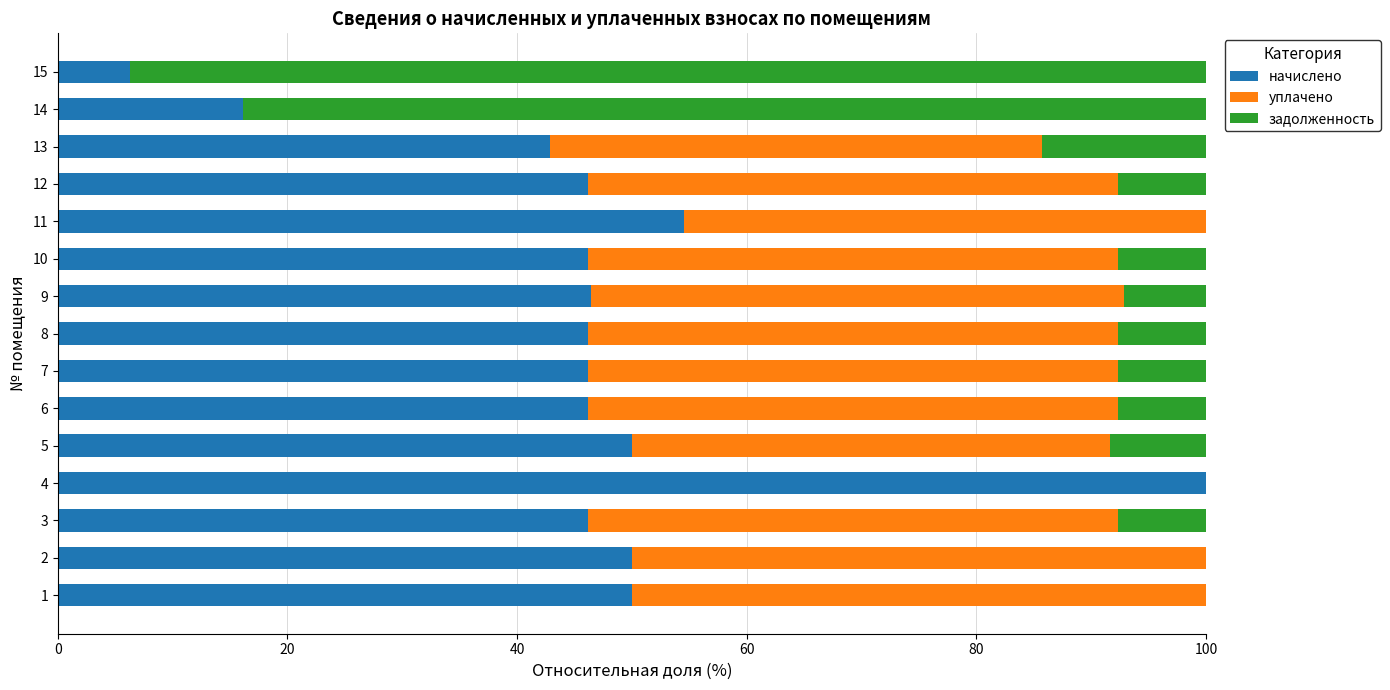

Is it true that начислено equals 82.5 at 6?

False